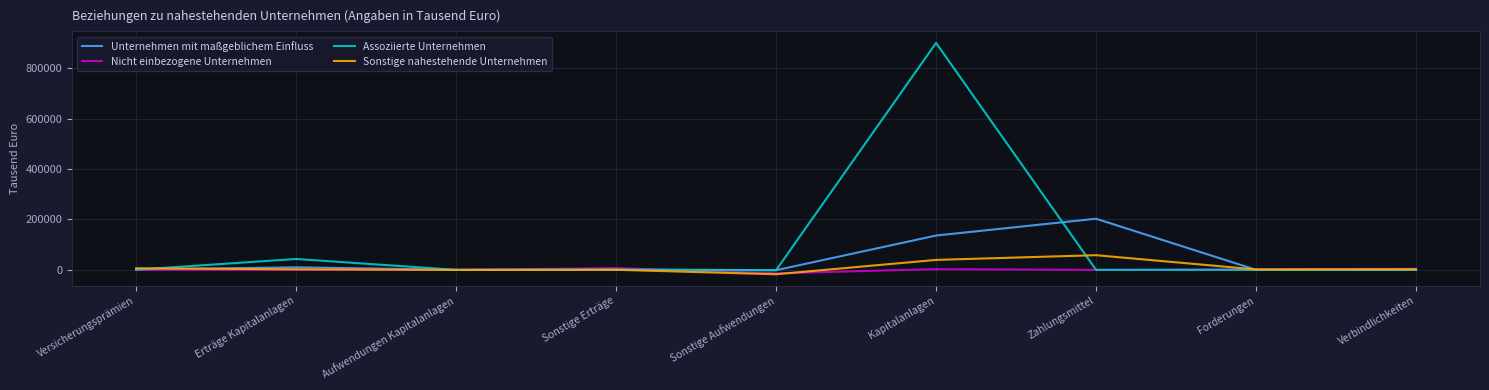

What is the total value across all series at Zahlungsmittel?

260917